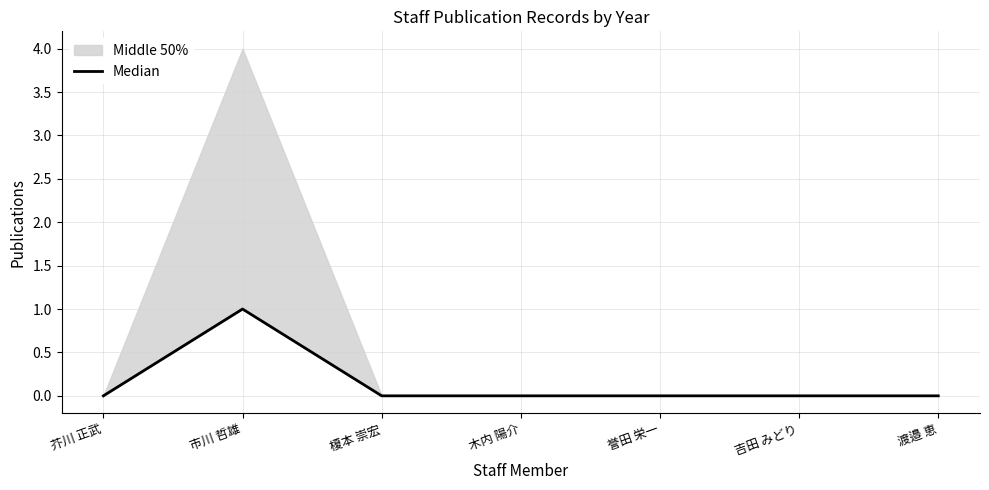

How many positive values are there?

1